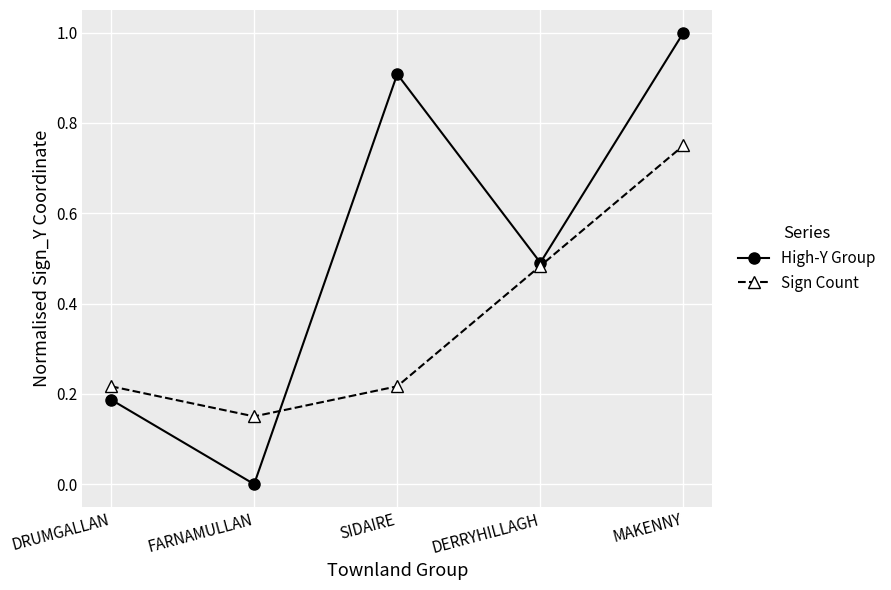

True or false: Sign Count has more than 2 interior local peaks.

False